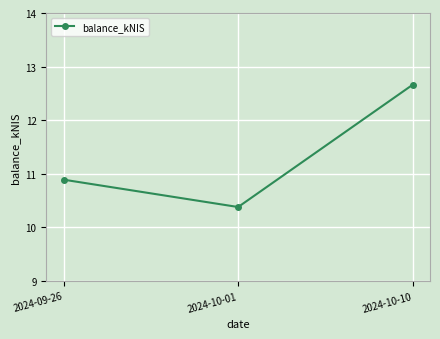

Count the number of data series in this chart.

1